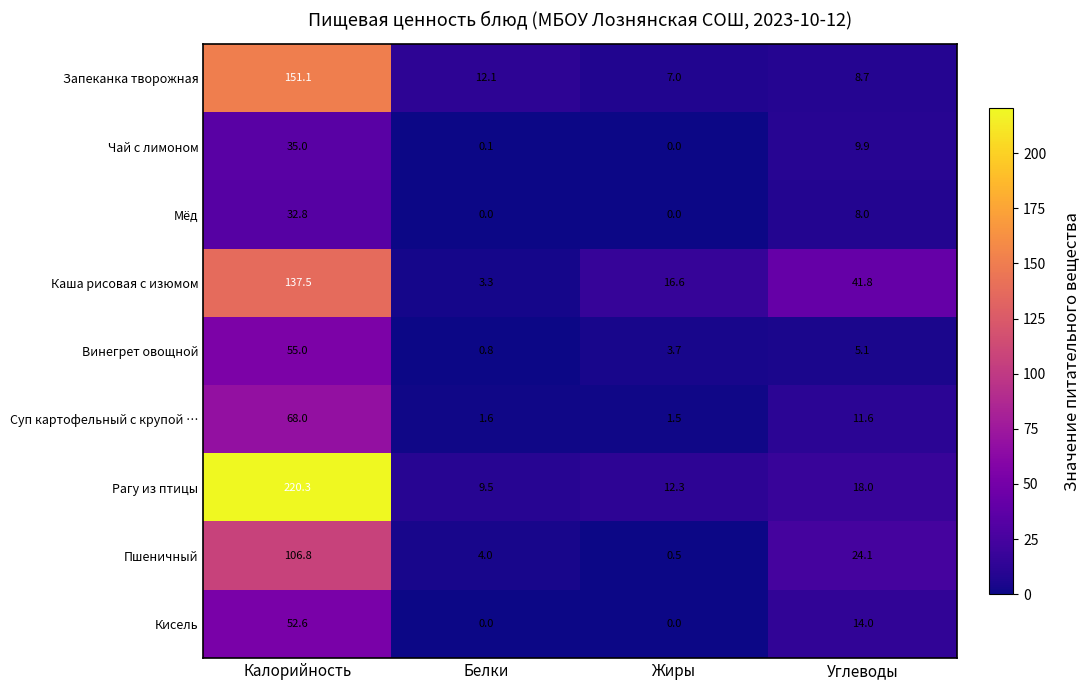

What is the maximum value shown in the chart?

220.3